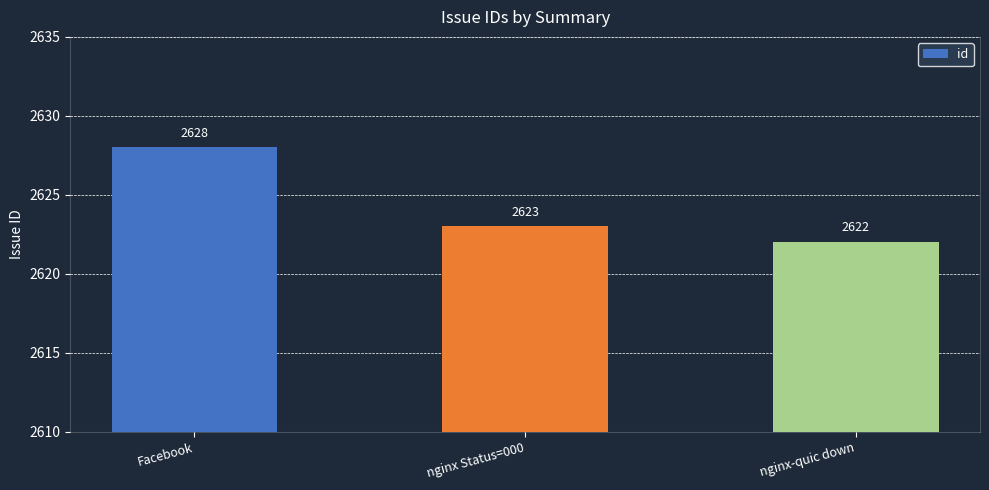

List the labels in order of value, smallest first.

nginx-quic down, nginx Status=000, Facebook